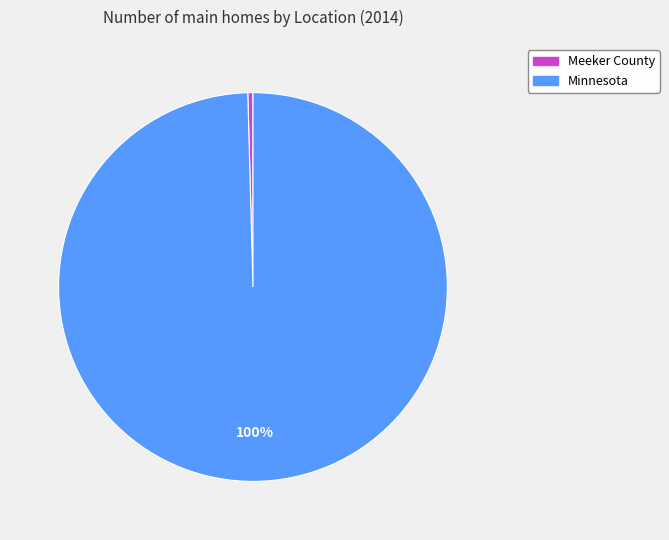

Is it true that Meeker County is 0% of the pie?

True